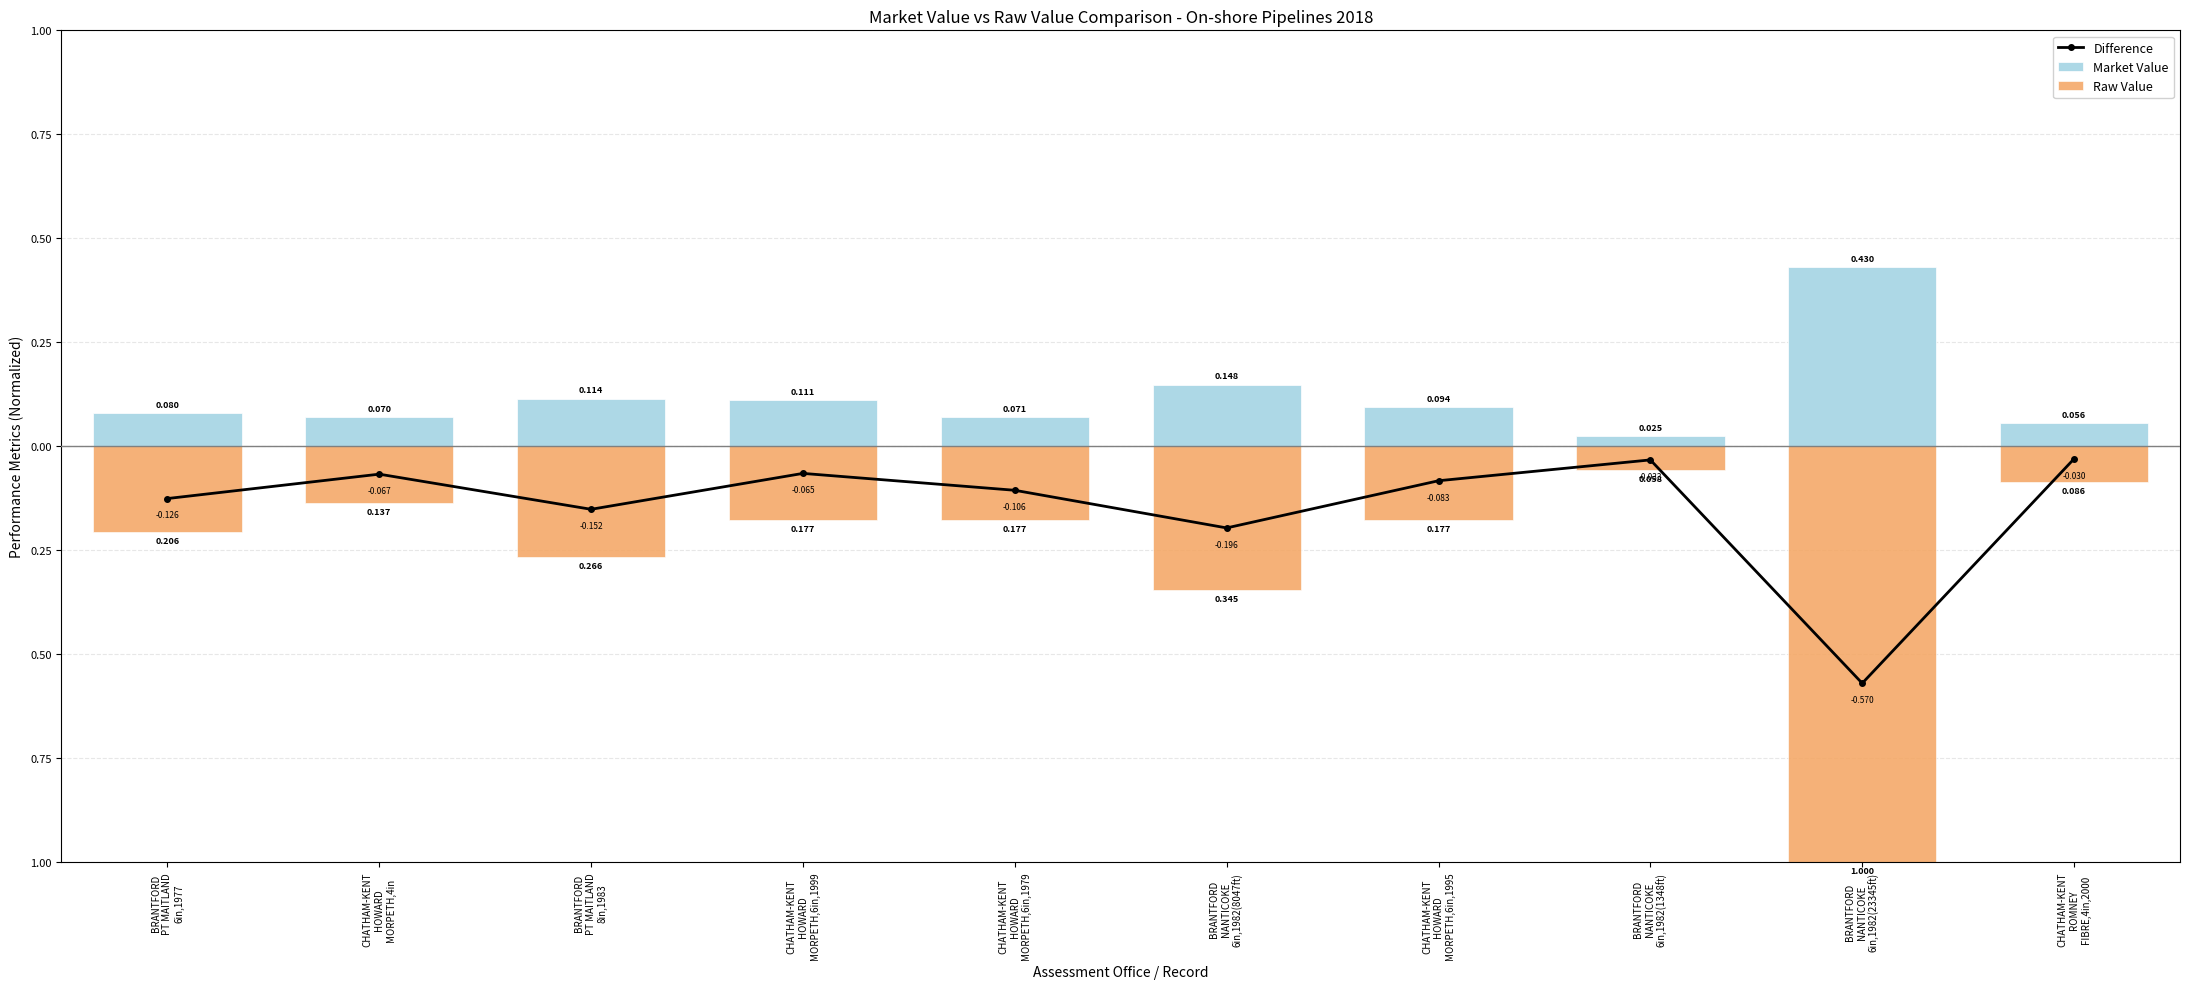

What is the label of the 3rd bar from the left?

BRANTFORD
PT MAITLAND
8in,1983